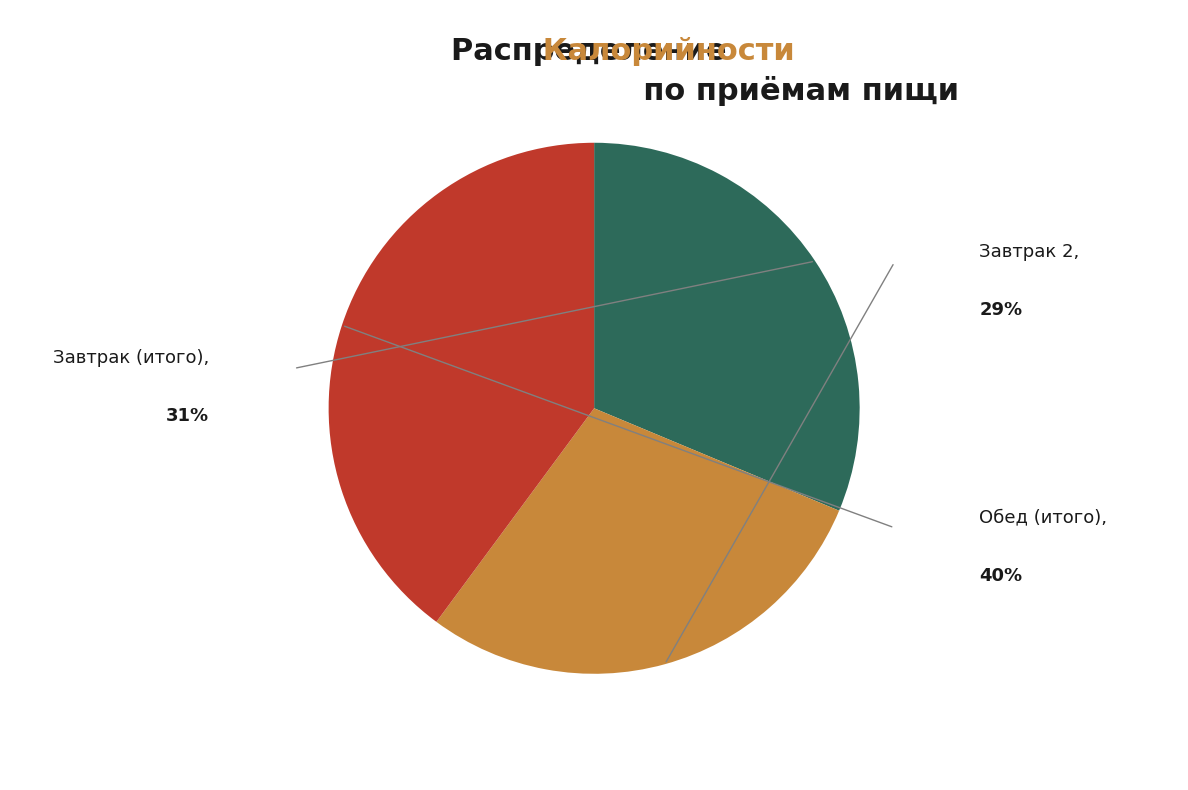

Does any single category account for the majority?

No